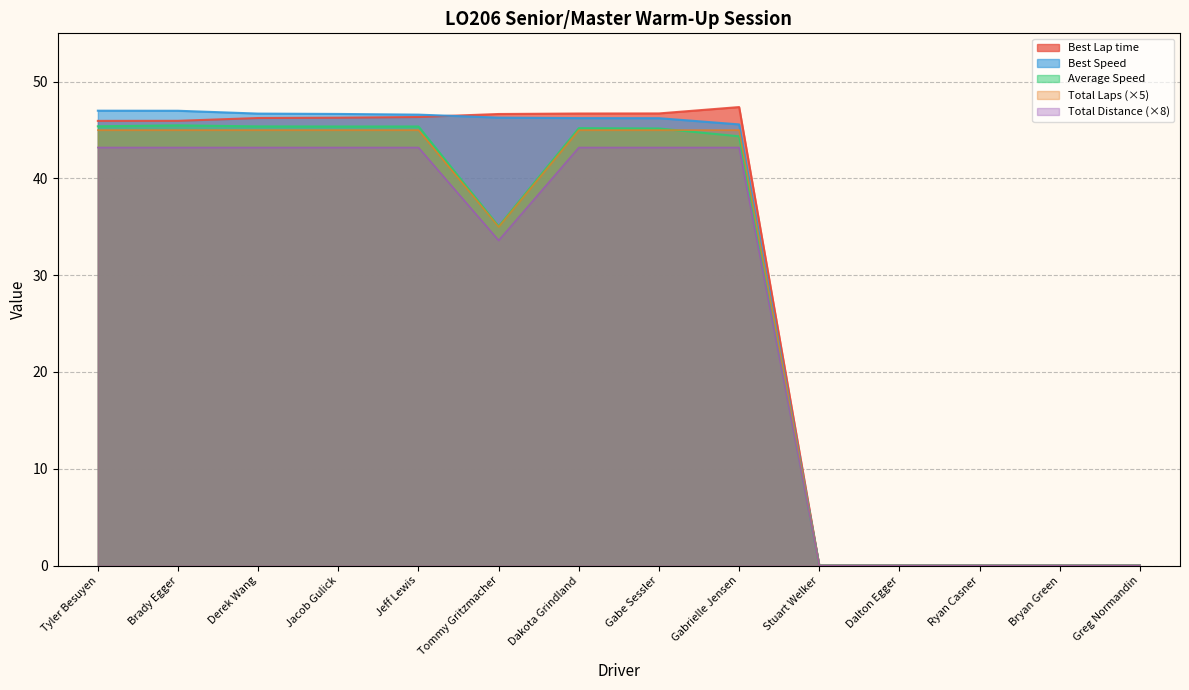

What is the greatest value displayed?

47.4